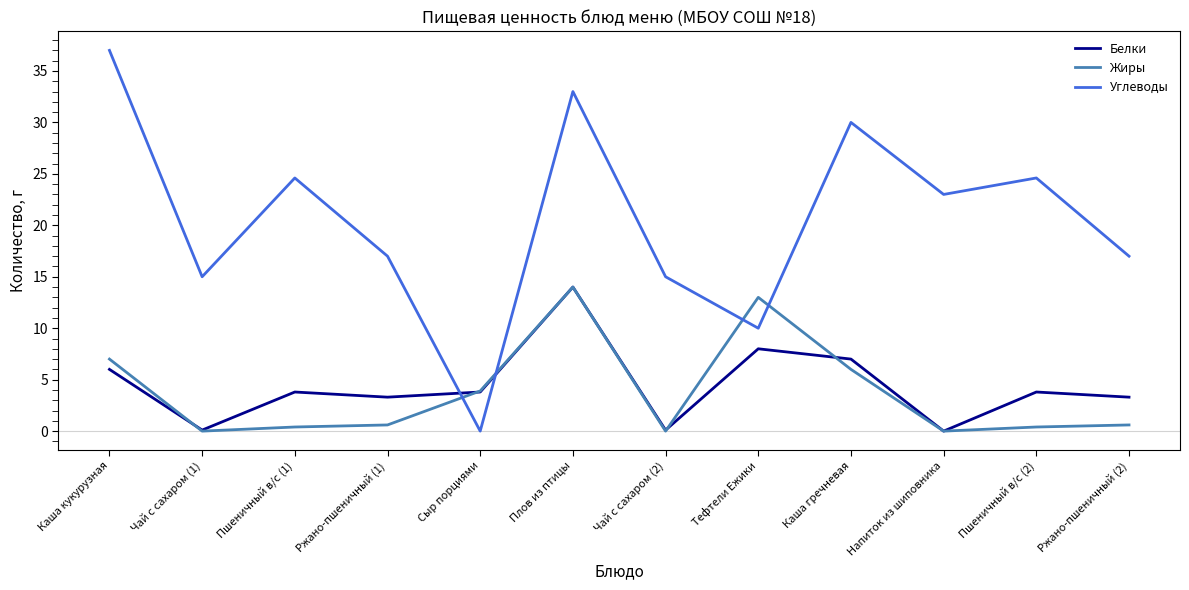

Is the value of Жиры at Каша гречневая greater than the value of Белки at Чай с сахаром (2)?

Yes